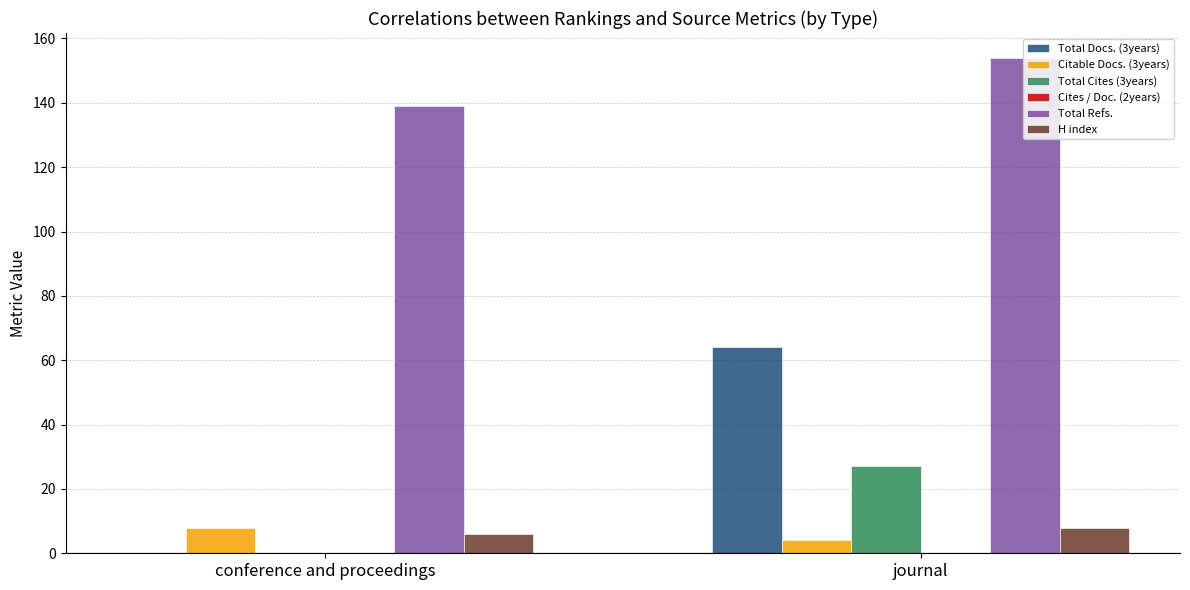

What is the sum of all Total Docs. (3years) values?

64.0